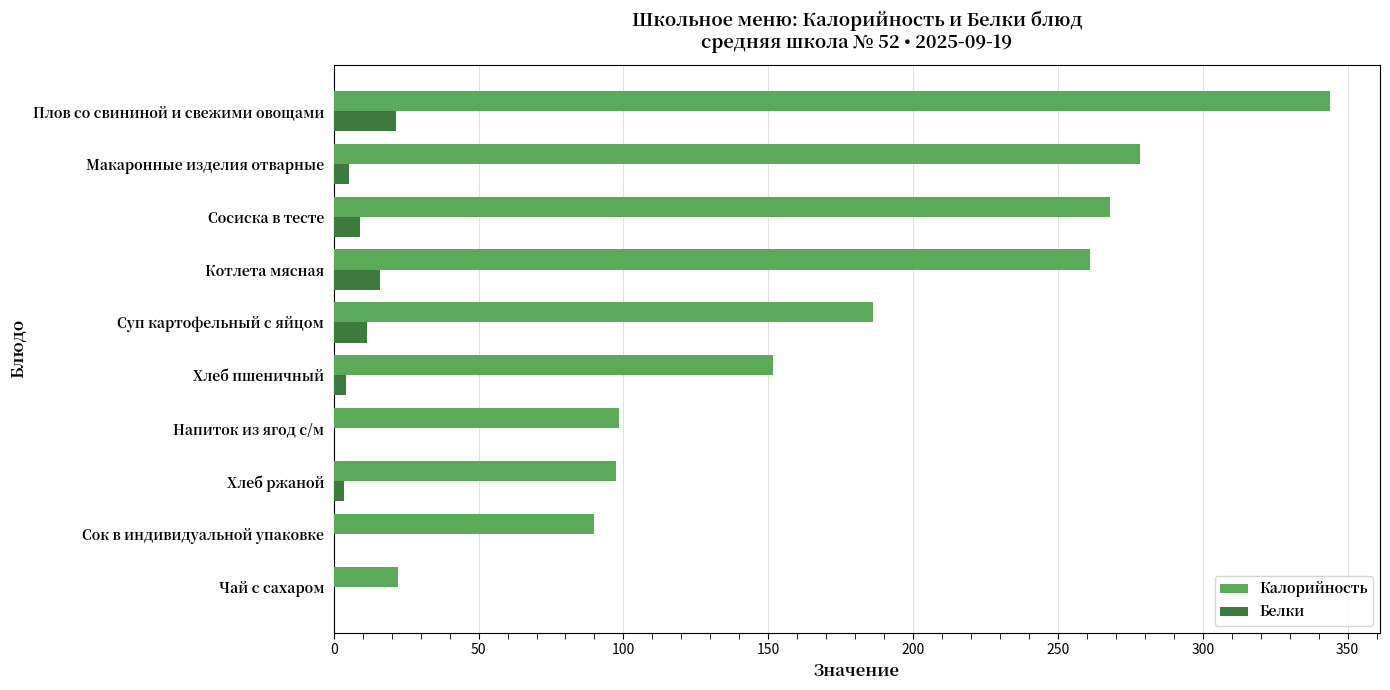

What is the sum of all Калорийность values?

1797.5